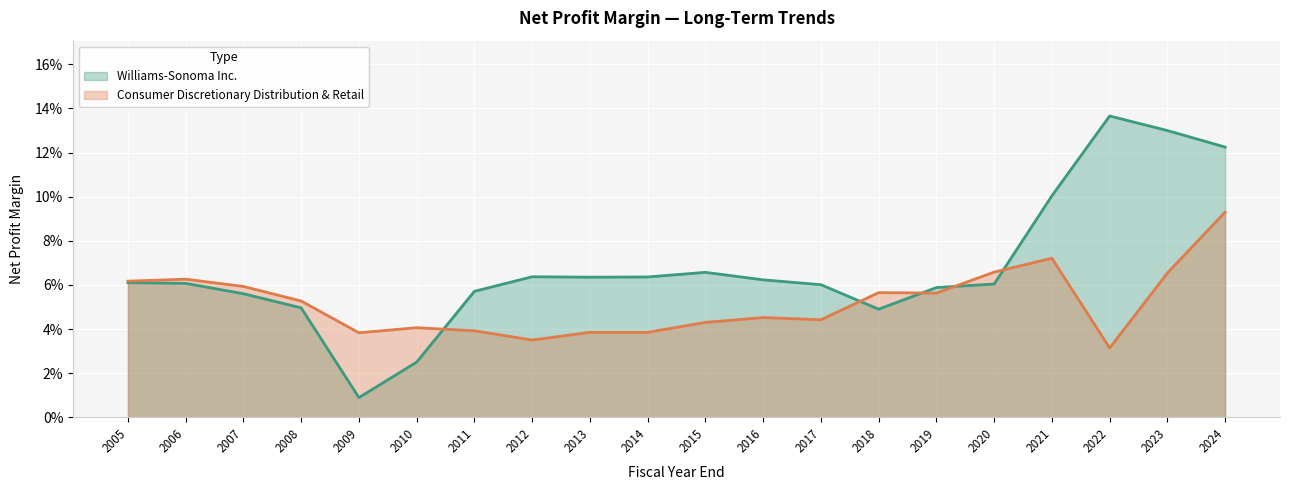

What is the sum of the Williams-Sonoma Inc. values at 2006 and 2007?

0.1